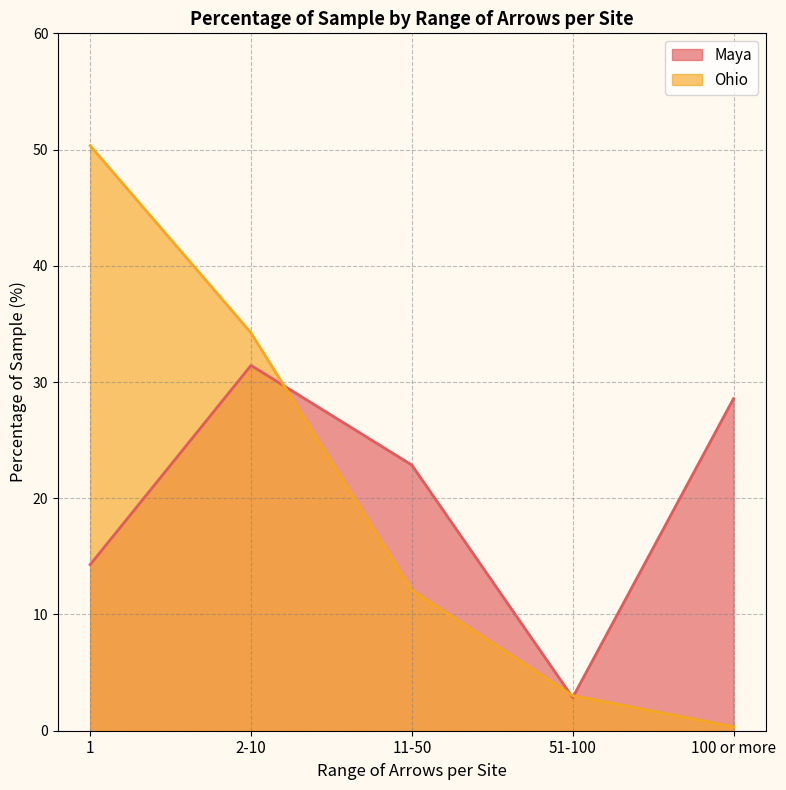

Between which two adjacent categories do Ohio and Maya first intersect?

2-10 and 11-50